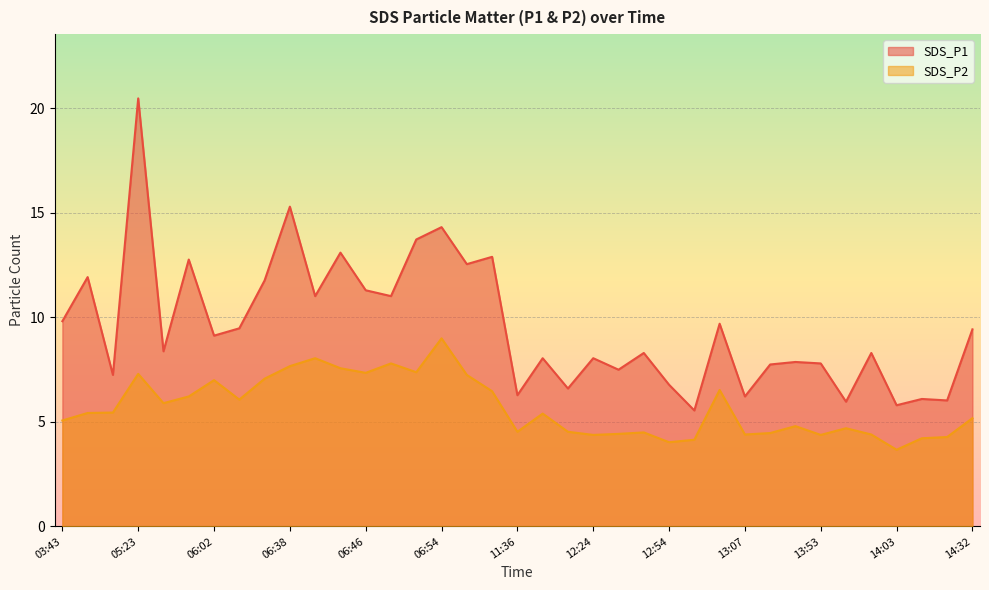

The SDS_P2 series shows 9.2 at 11:59. True or false?

False